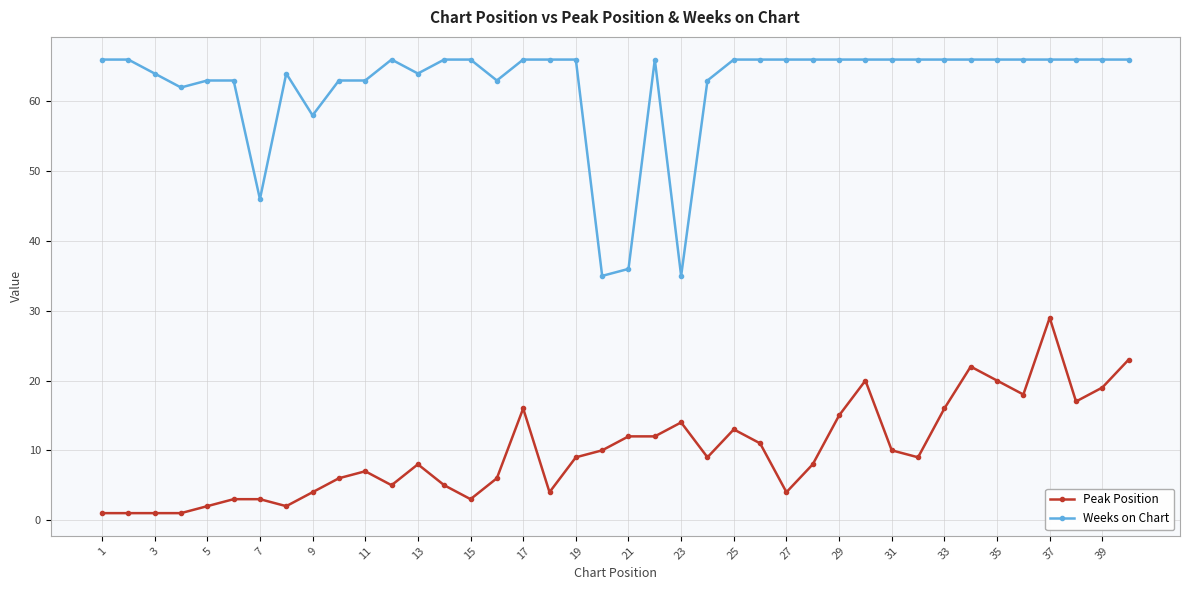

At how many categories does at least one series exceed 47?

36